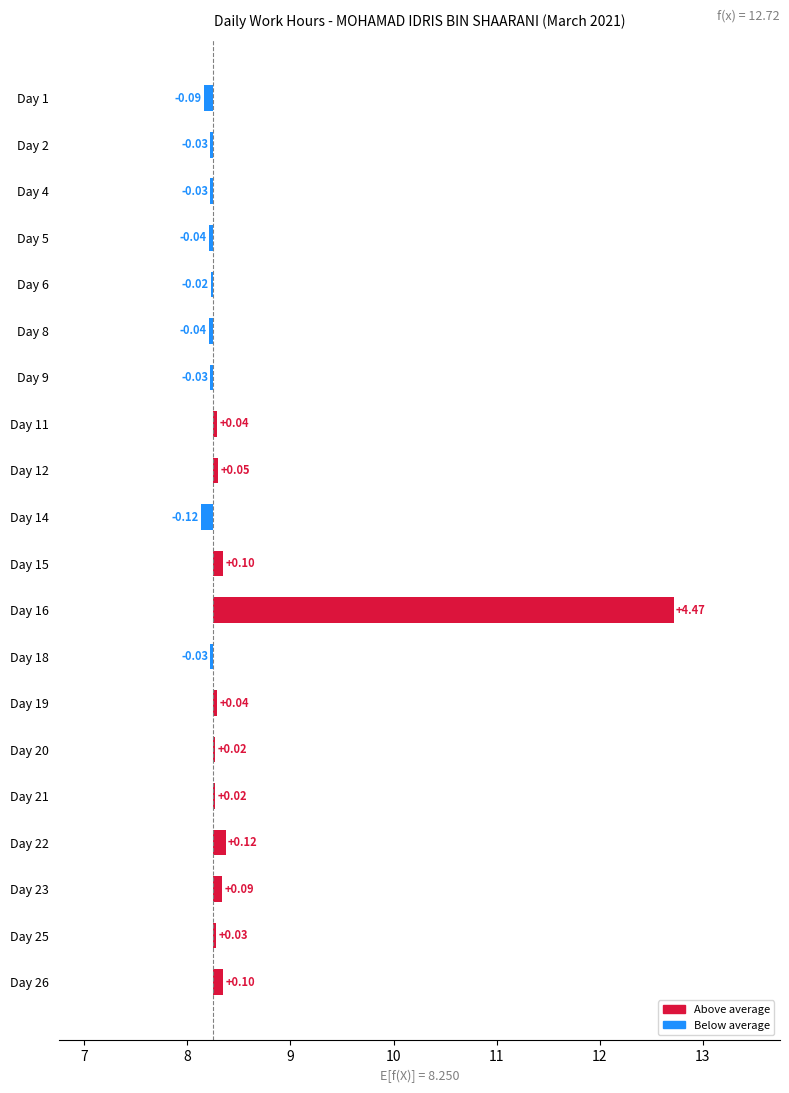

Between Day 15 and Day 2, which is larger?

Day 15